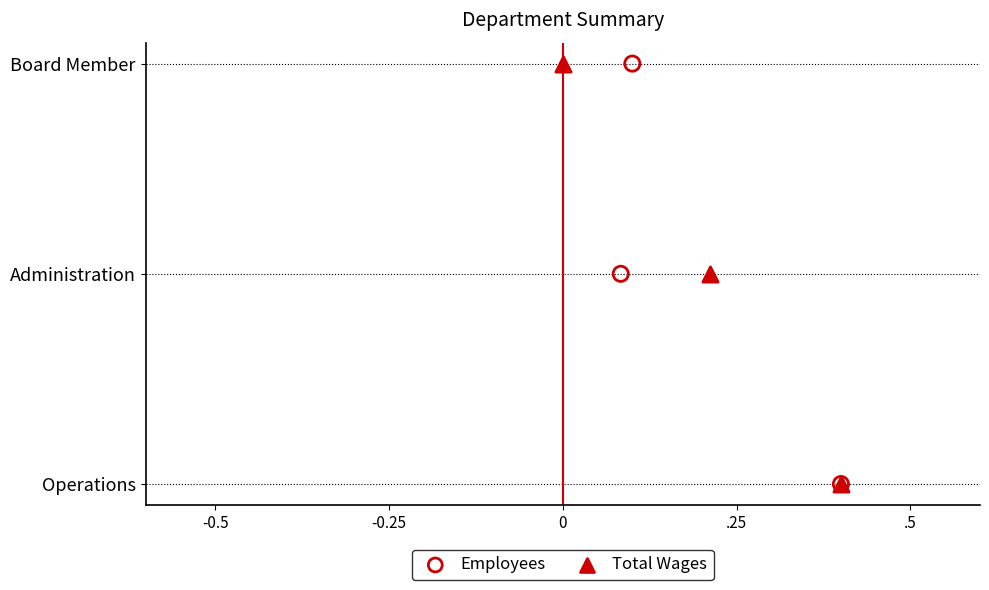

What are all the series names shown in the legend?

Employees, Total Wages